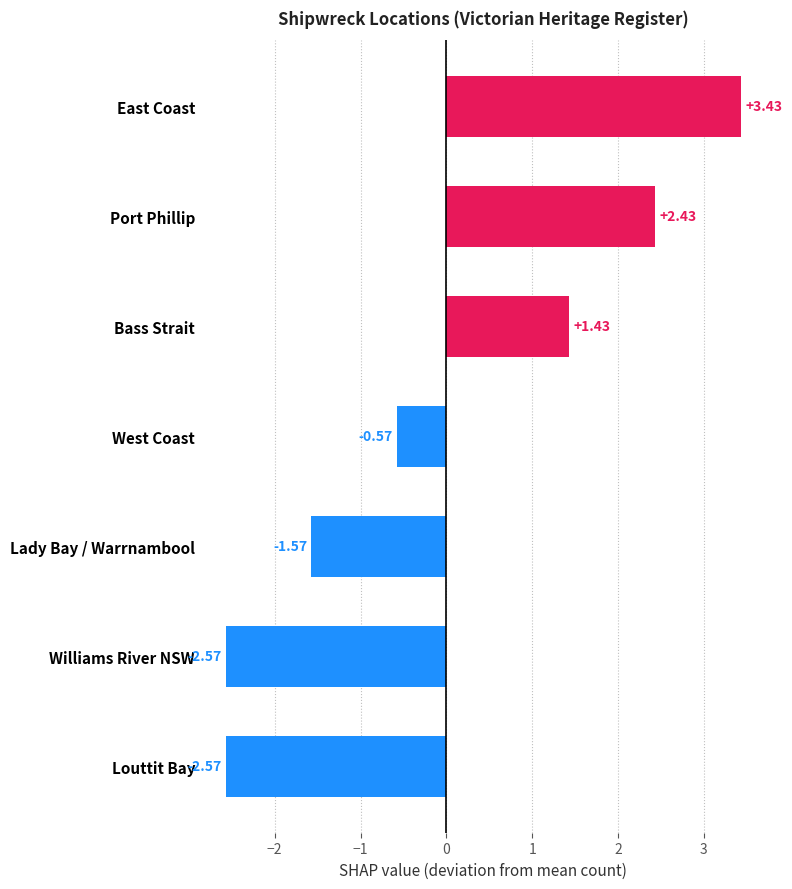

At which label is the value closest to 0?

West Coast